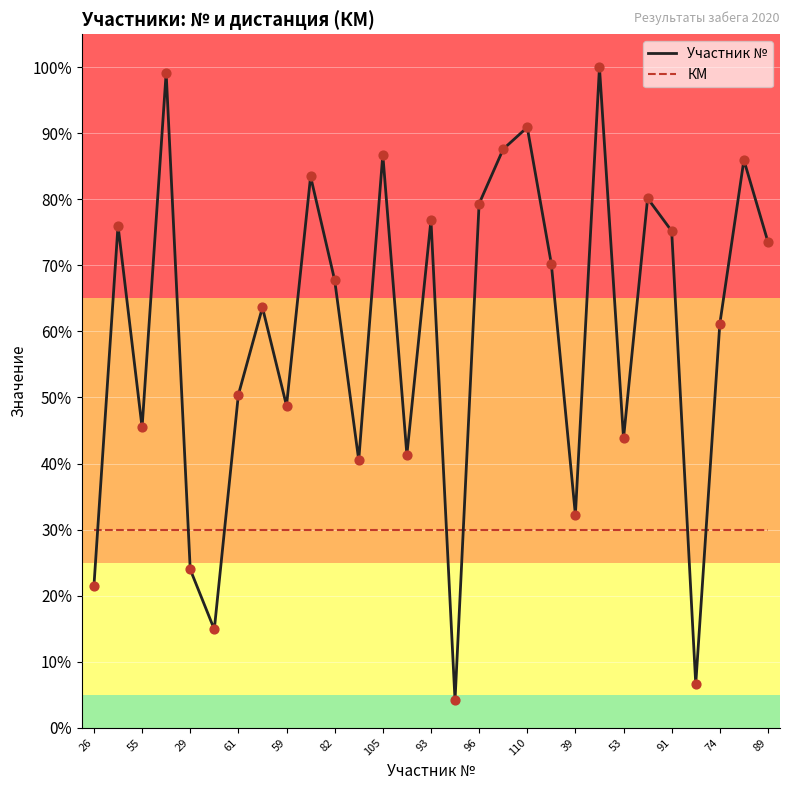

What are all the series names shown in the legend?

Участник №, КМ